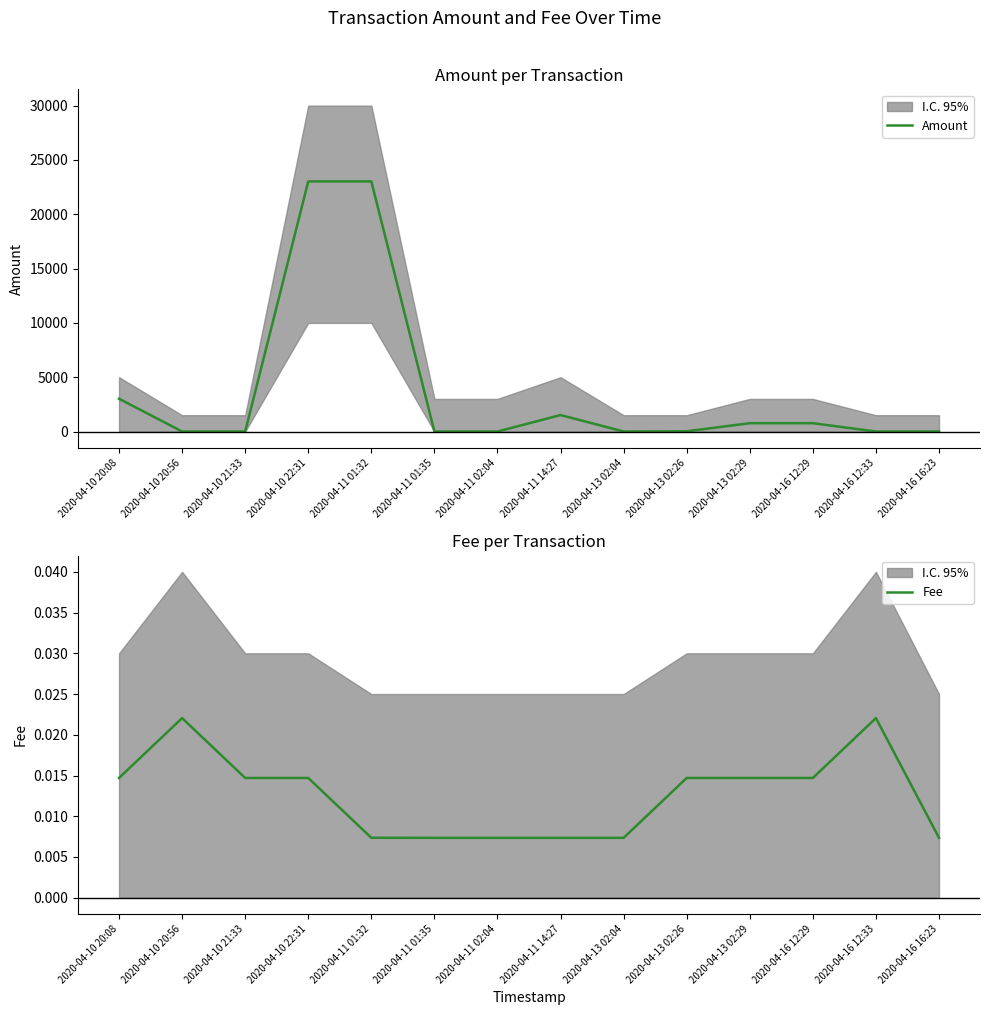

What is the maximum value shown in the chart?

23021.0